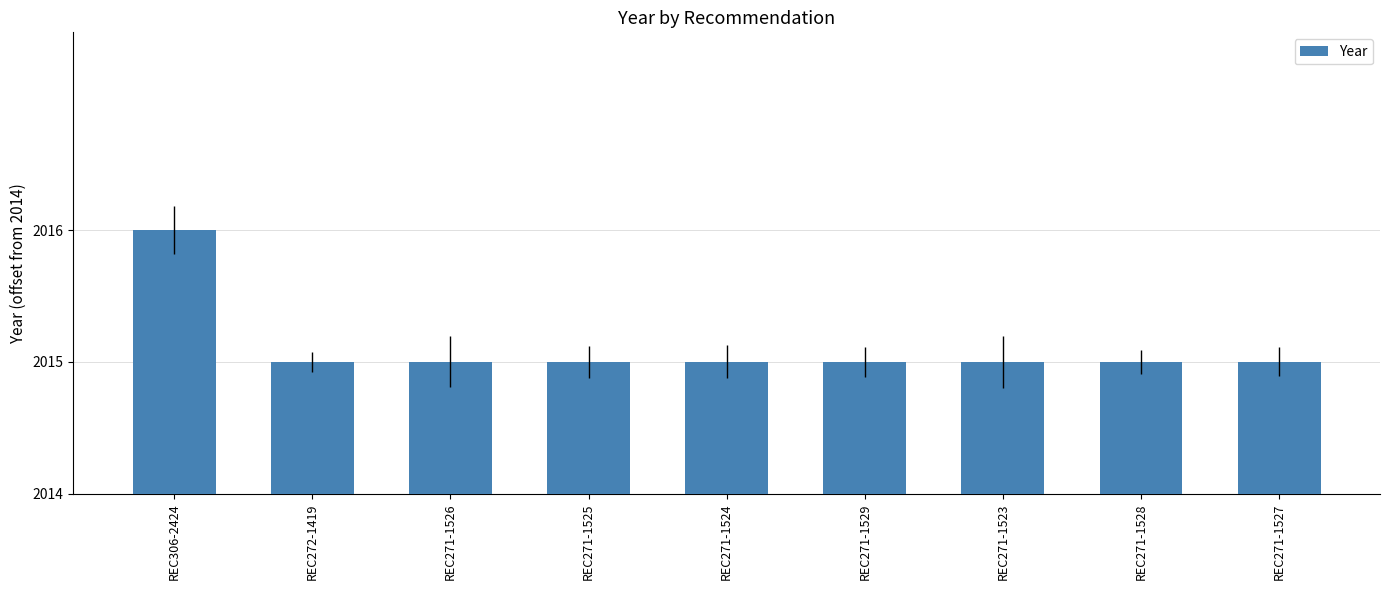

Reading left to right, list all the values displayed in this chart.

REC306-2424=2	REC272-1419=1	REC271-1526=1	REC271-1525=1	REC271-1524=1	REC271-1529=1	REC271-1523=1	REC271-1528=1	REC271-1527=1